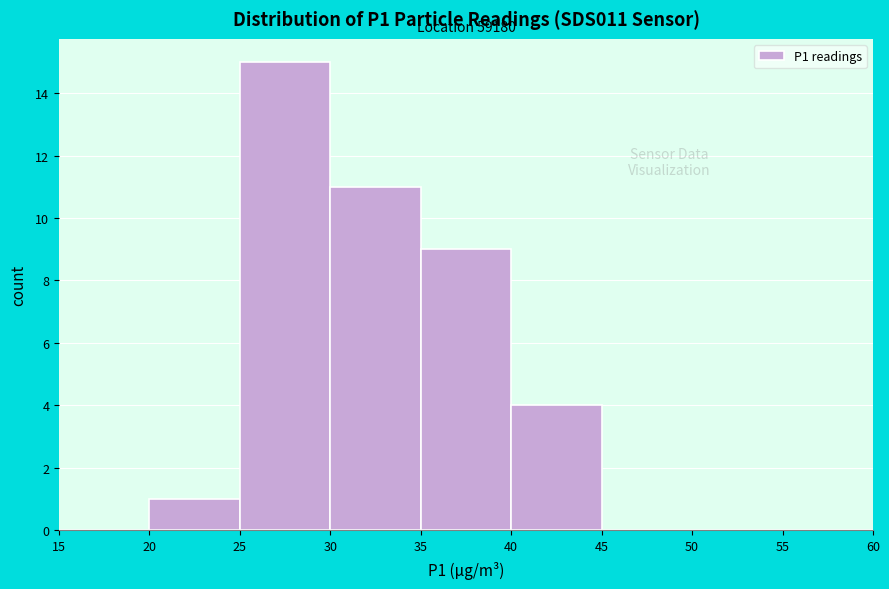

Which range on the x-axis has the tallest bar?

25 to 30